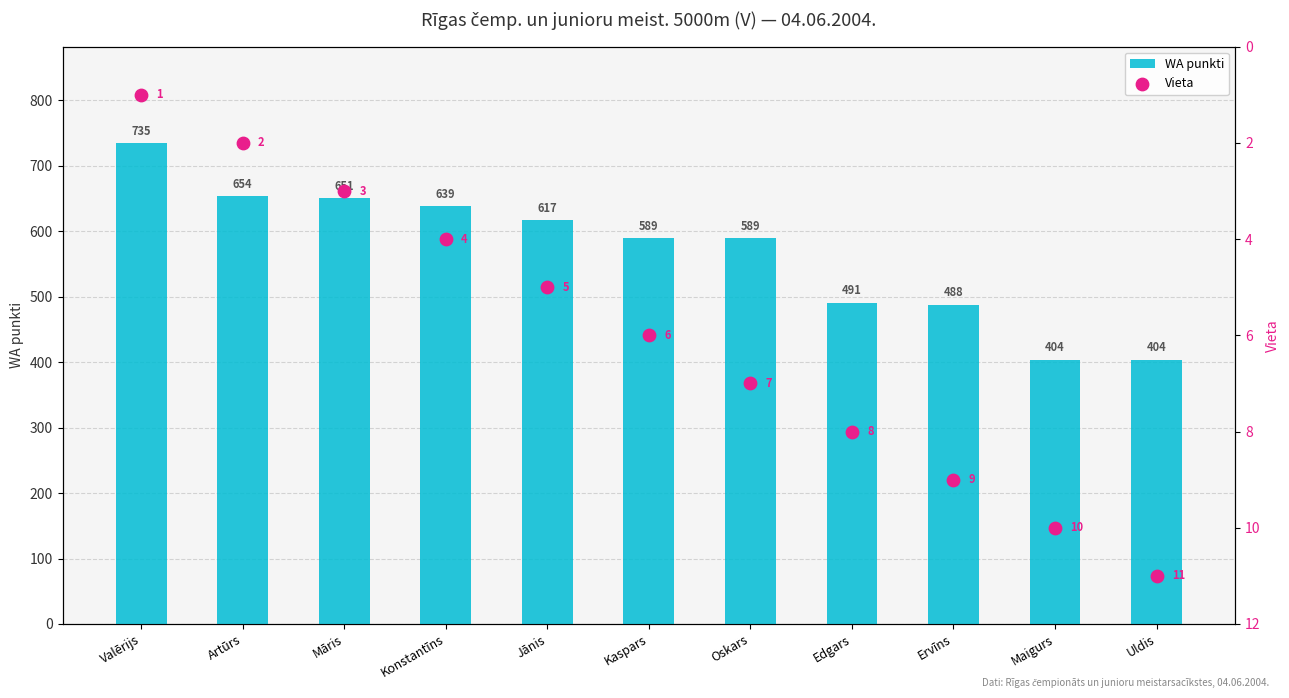

What is the total value across all series at Māris?

654